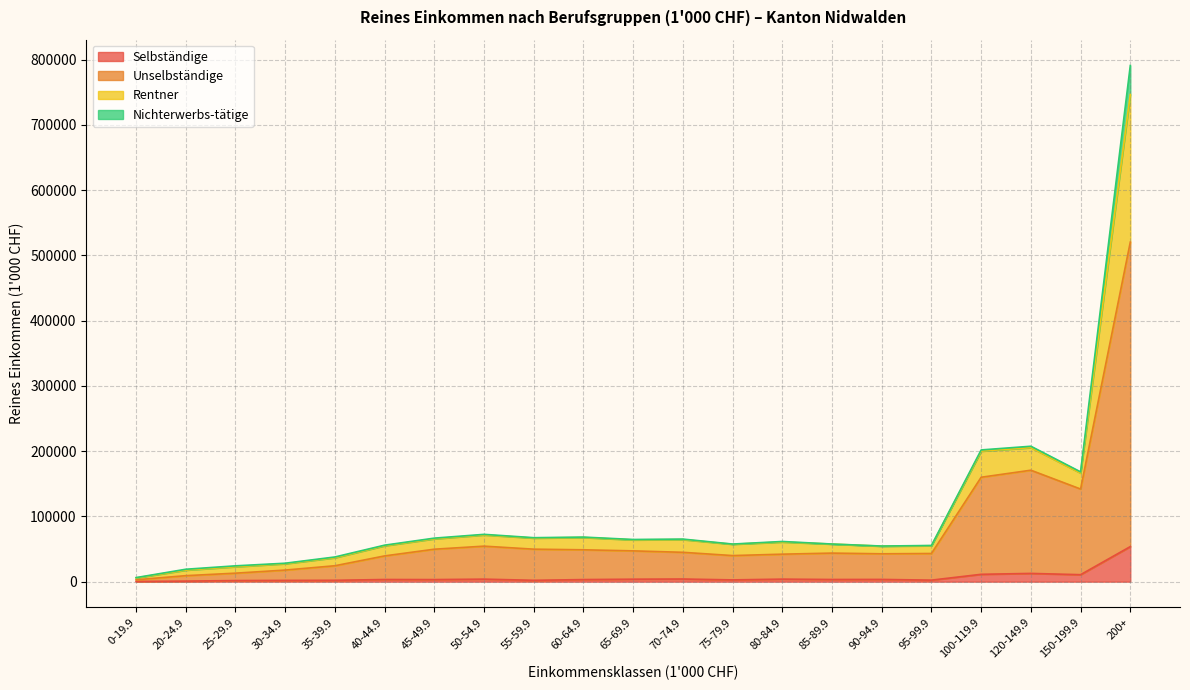

The value of Unselbständige at 40-44.9 is 39460.6. True or false?

True